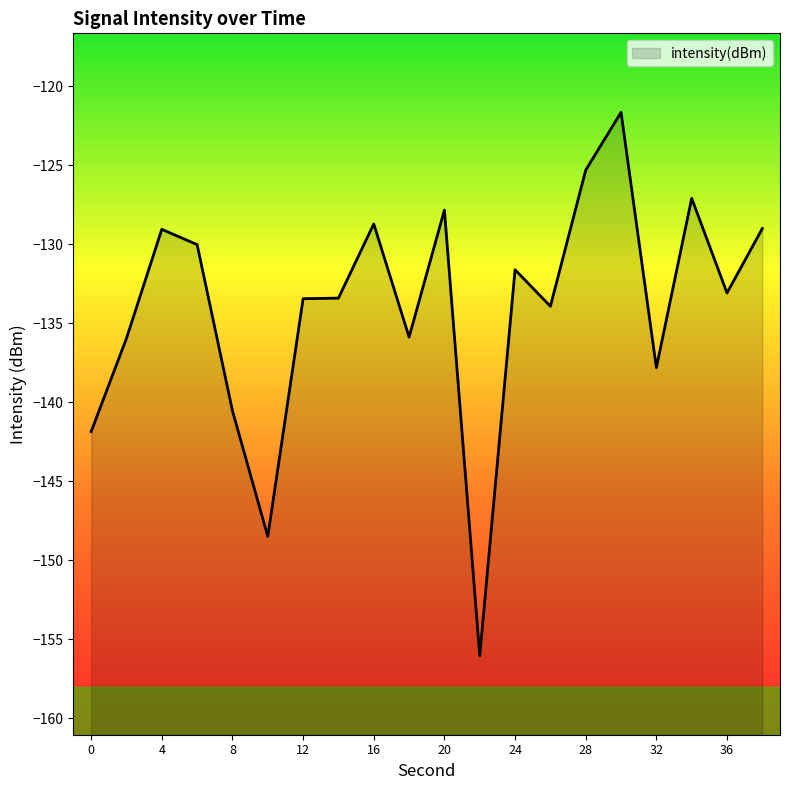

Reading right to left, what are all the values shown in this chart?

38=-129.0	36=-133.1	34=-127.1	32=-137.8	30=-121.7	28=-125.3	26=-133.9	24=-131.6	22=-156.1	20=-127.9	18=-135.9	16=-128.7	14=-133.4	12=-133.5	10=-148.5	8=-140.6	6=-130.0	4=-129.1	2=-136.0	0=-141.9